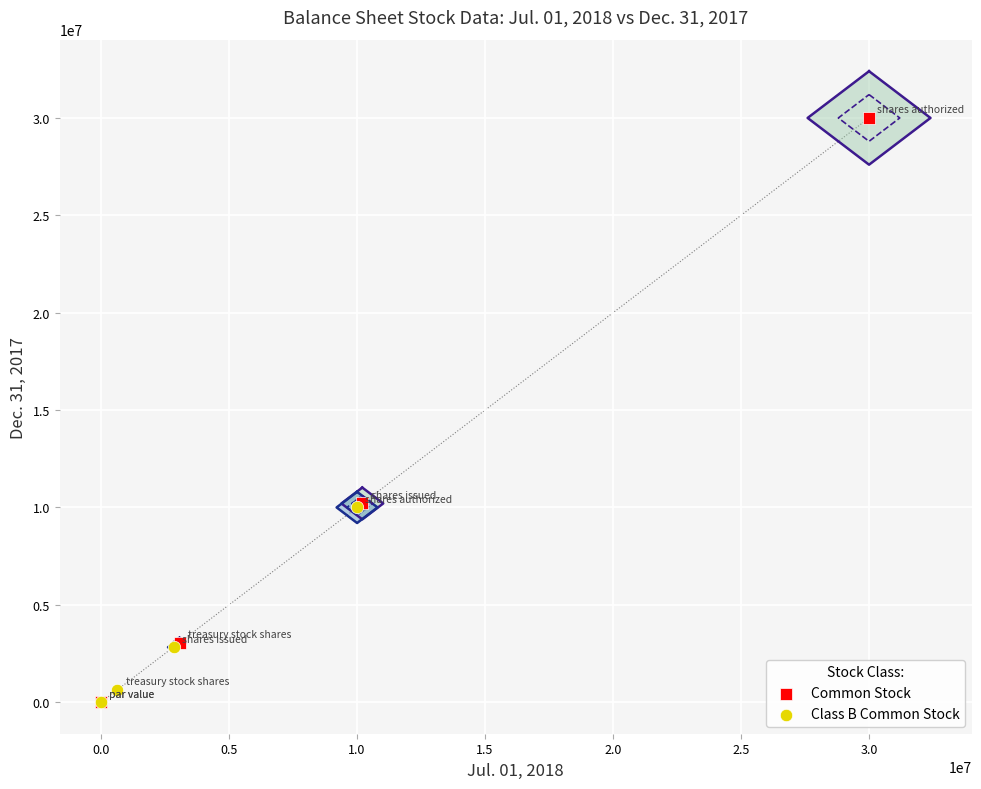

What are all the series names shown in the legend?

Common Stock, Class B Common Stock